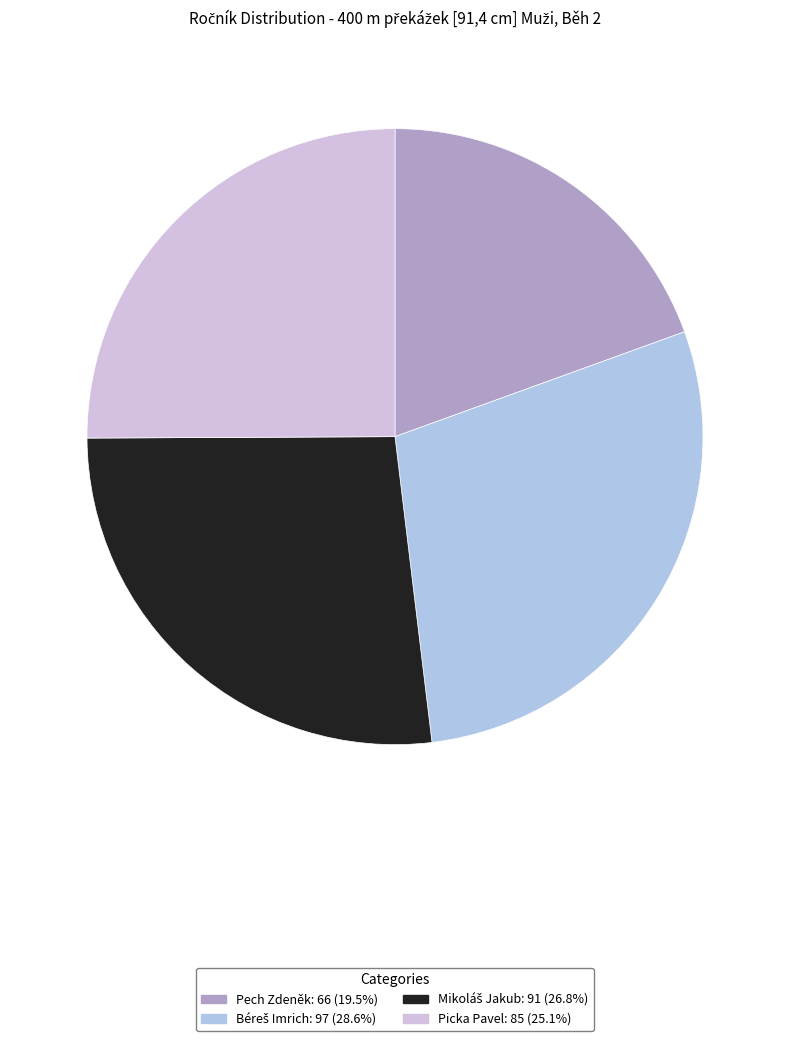

Which has a higher value, Pech Zdeněk or Picka Pavel?

Picka Pavel